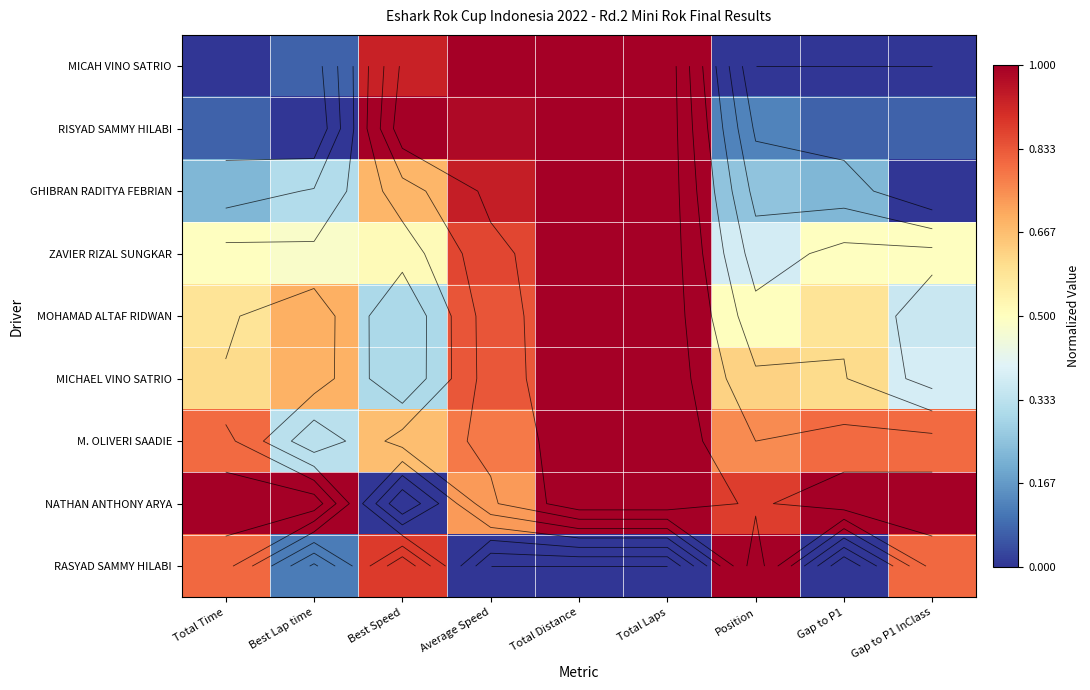

What is the greatest value displayed?

1.0